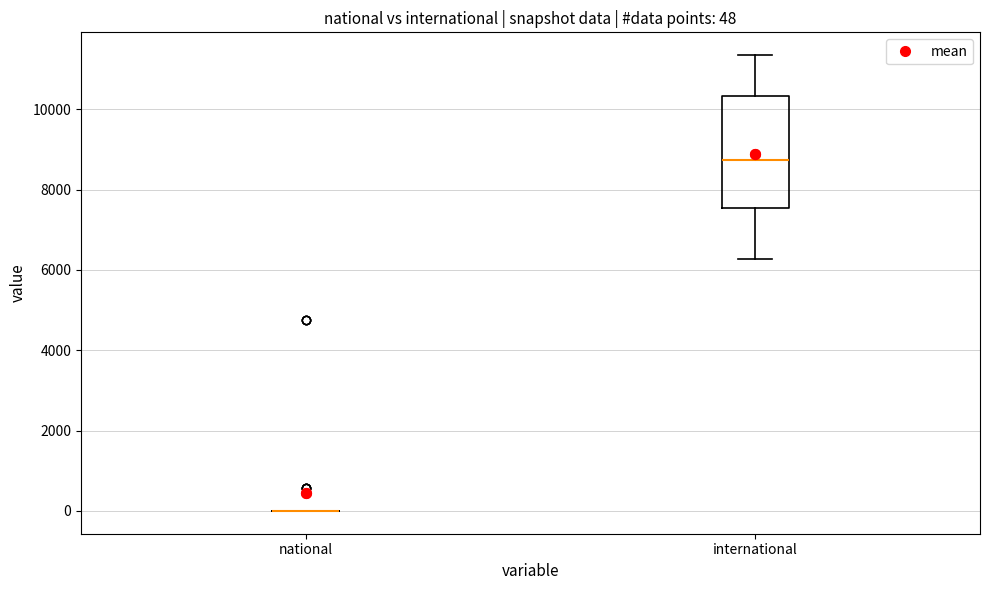

Which box is the tallest, from its lower edge to its upper edge?

international